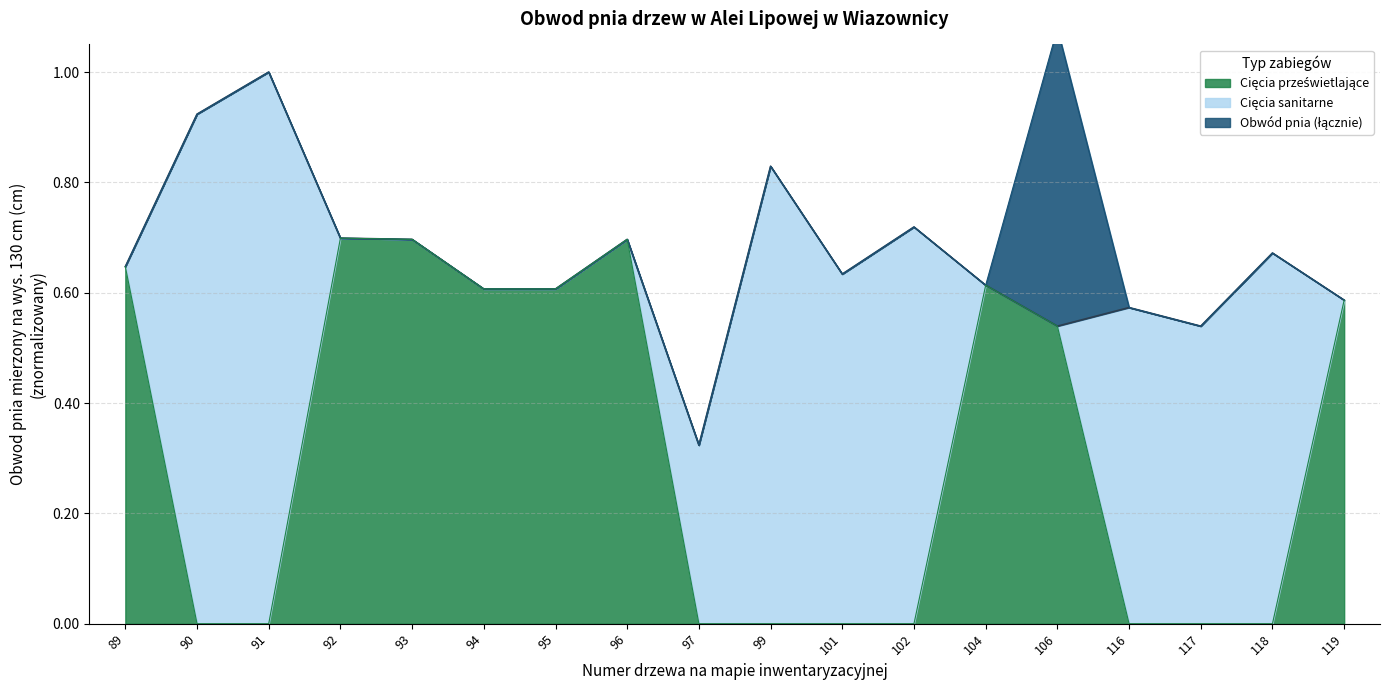

Reading left to right, transcribe all the data shown in this chart.

89=0.6	90=0.9	91=1.0	92=0.7	93=0.7	94=0.6	95=0.6	96=0.7	97=0.3	99=0.8	101=0.6	102=0.7	104=0.6	106=0.5	116=0.6	117=0.5	118=0.7	119=0.6